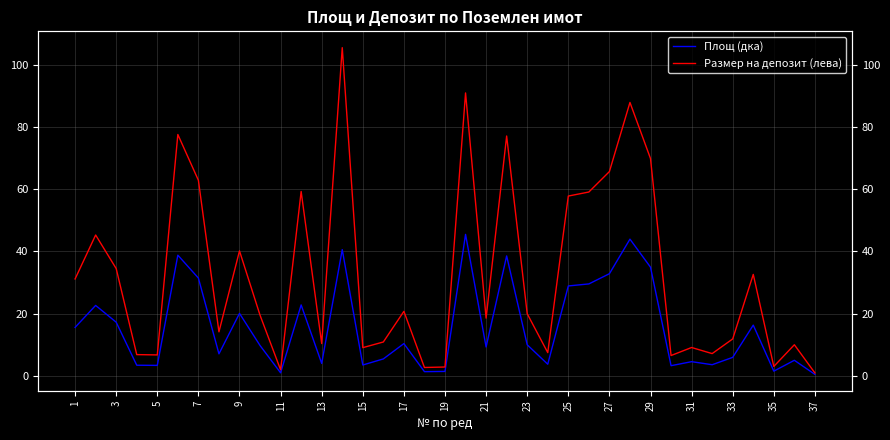

Is the value of Размер на депозит (лева) at 25 greater than the value of Площ (дка) at 33?

Yes